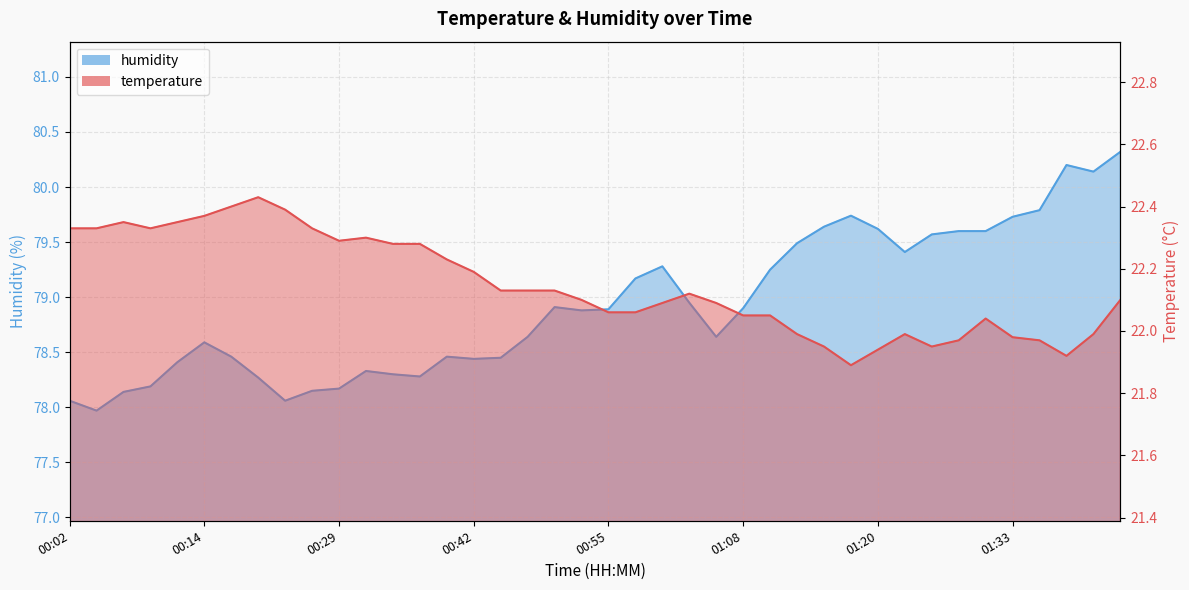

List the series in order of their overall mean, highest first.

humidity, temperature